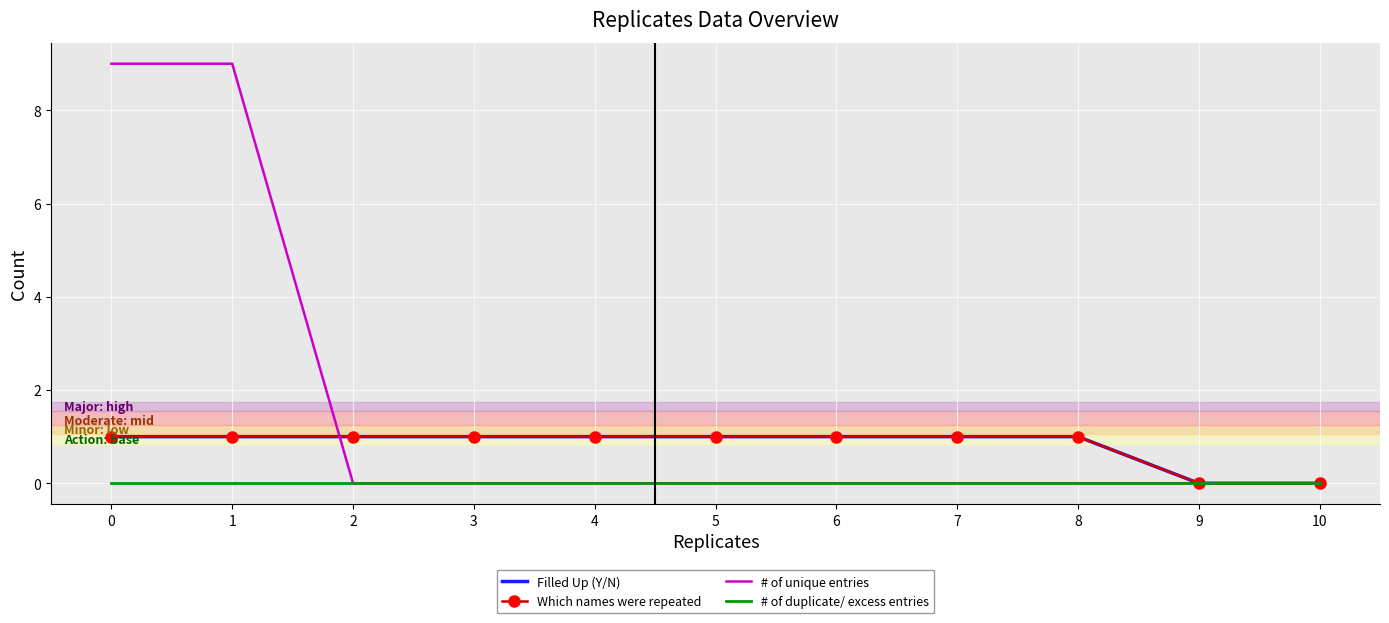

How many categories are shown in the chart?

11